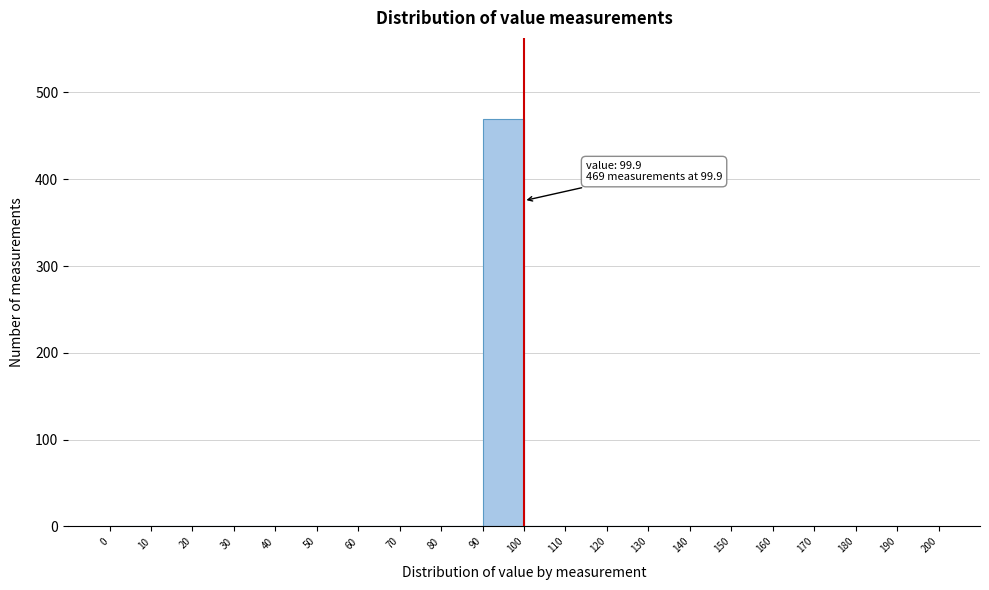

Which range on the x-axis has the tallest bar?

90 to 100